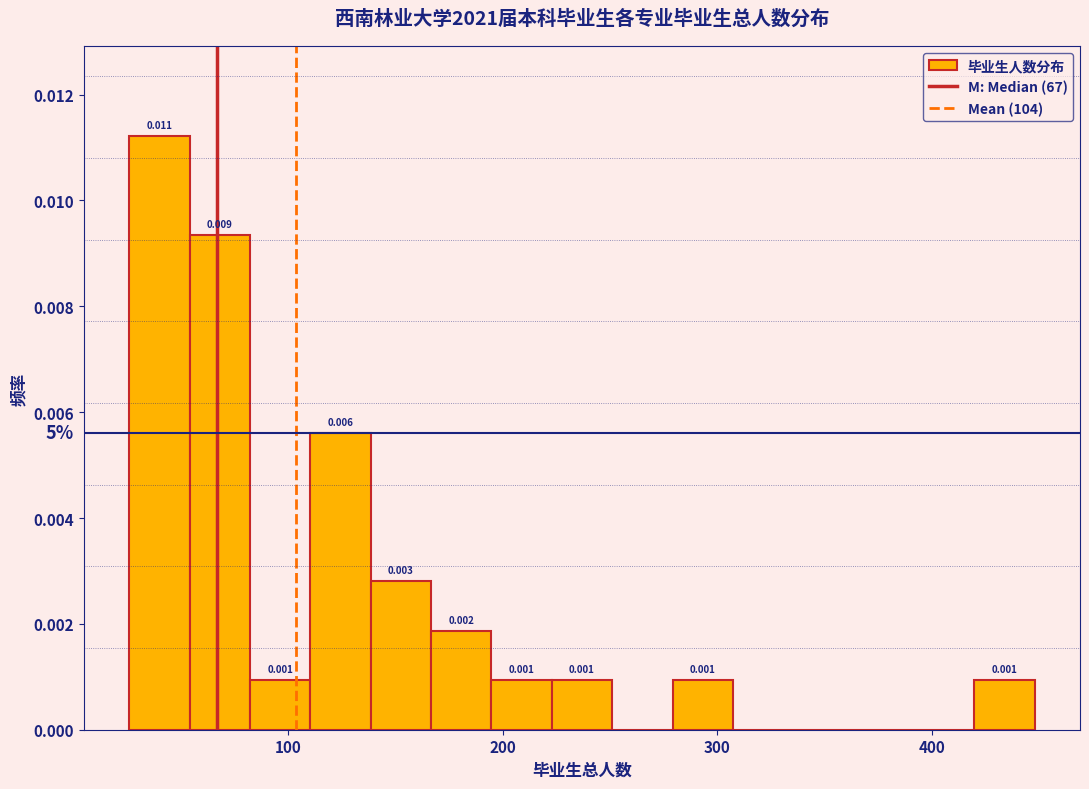

Read against the x-axis, roughly where is the centre of the tallest bar?

40